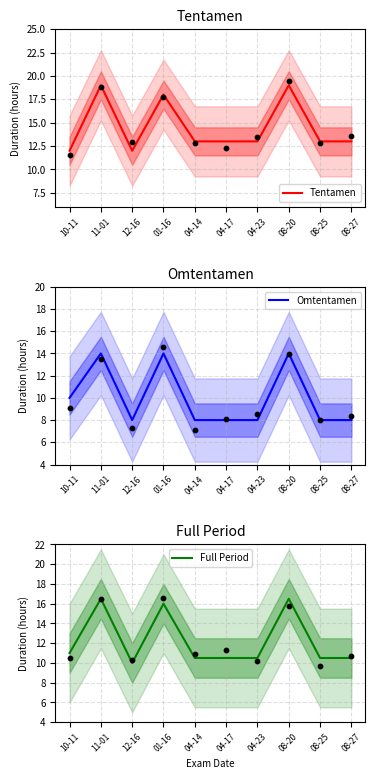

Is the value of Omtentamen at 08-20 greater than the value of Full Period at 04-17?

Yes